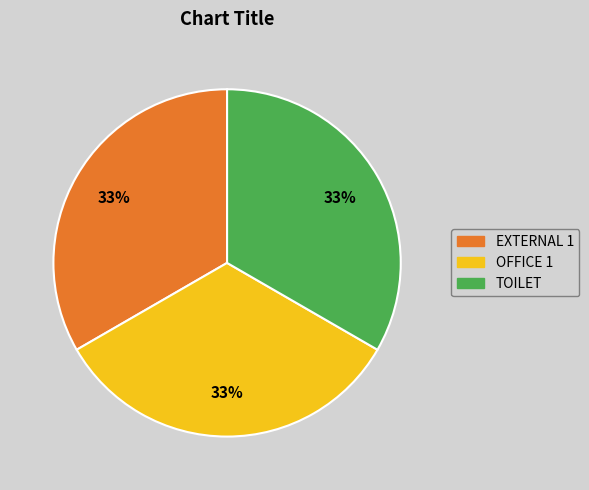

Approximately how many times larger is the value at OFFICE 1 compared to TOILET?

1.0